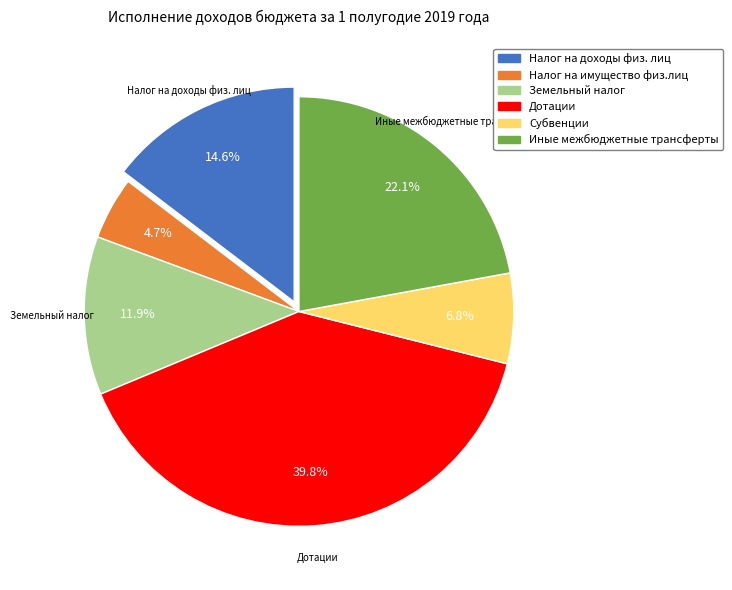

Does any single category account for the majority?

No